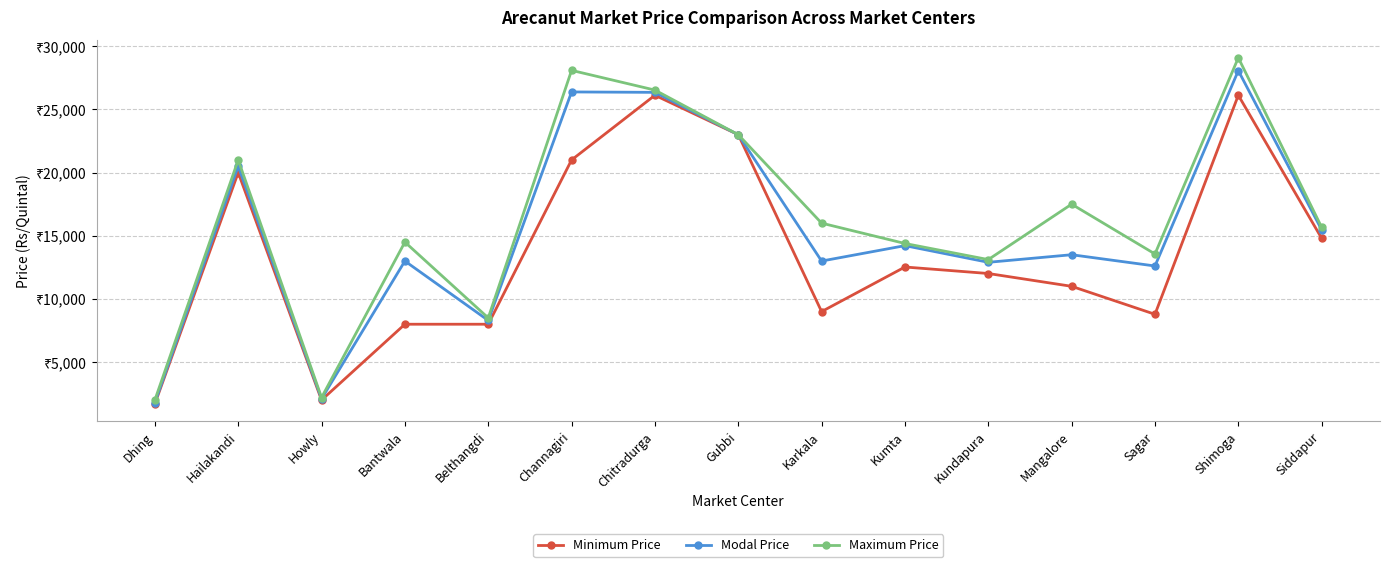

Reading right to left, extract all data points from this chart.

Minimum Price: Siddapur=14800	Shimoga=26119	Sagar=8786	Mangalore=11000	Kundapura=12014	Kumta=12529	Karkala=9000	Gubbi=23000	Chitradurga=26119	Channagiri=21000	Belthangdi=8000	Bantwala=8000	Howly=2000	Hailakandi=20000	Dhing=1700
Modal Price: Siddapur=15471	Shimoga=28069	Sagar=12609	Mangalore=13500	Kundapura=12900	Kumta=14219	Karkala=13000	Gubbi=23000	Chitradurga=26349	Channagiri=26382	Belthangdi=8300	Bantwala=13000	Howly=2100	Hailakandi=20500	Dhing=1800
Maximum Price: Siddapur=15669	Shimoga=29089	Sagar=13559	Mangalore=17500	Kundapura=13115	Kumta=14389	Karkala=16000	Gubbi=23000	Chitradurga=26529	Channagiri=28089	Belthangdi=8500	Bantwala=14500	Howly=2200	Hailakandi=21000	Dhing=2000